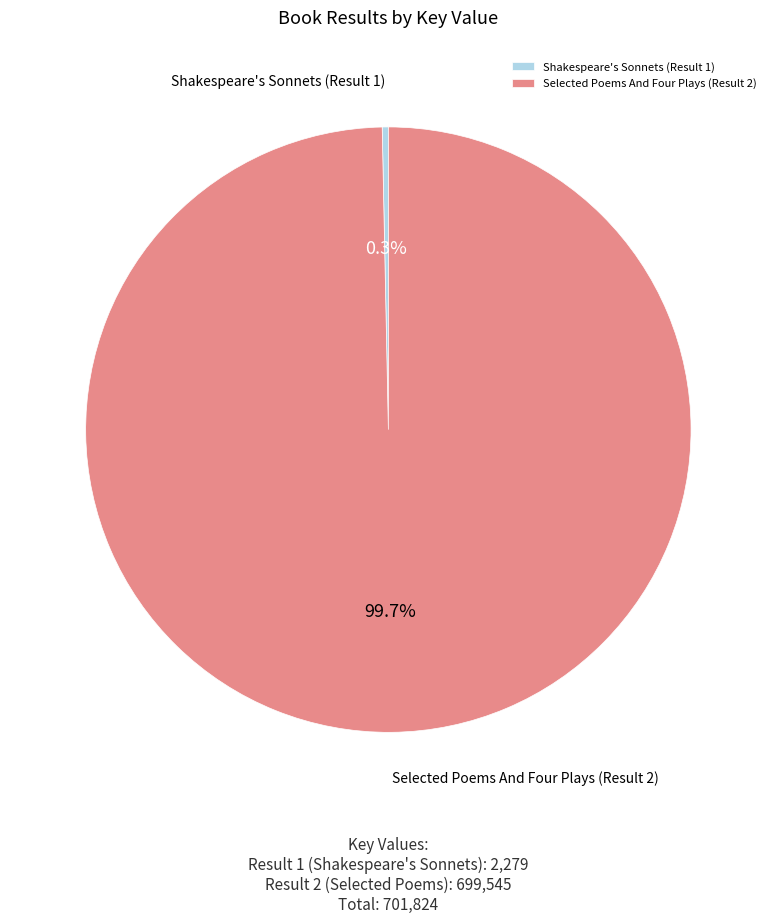

Which category accounts for the majority?

Selected Poems And Four Plays (Result 2)